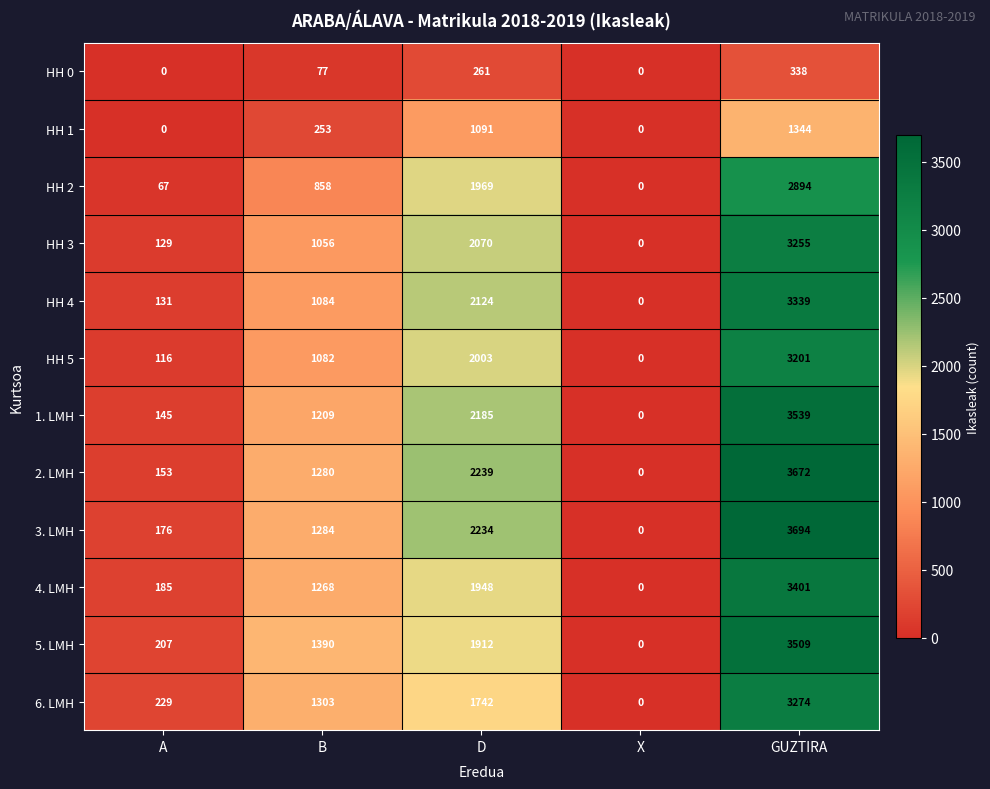

What is the maximum value for HH 1?

1344